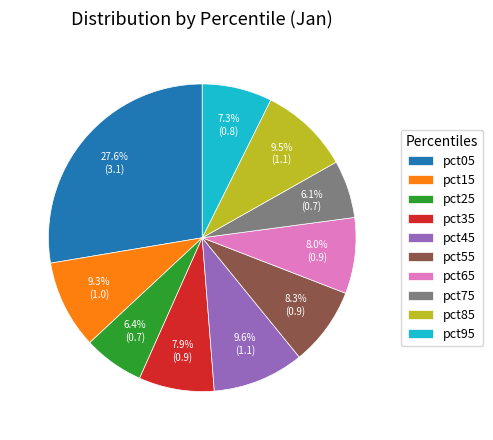

To the nearest percent, what is the difference between the pct95 and pct15 slice percentages?

2%